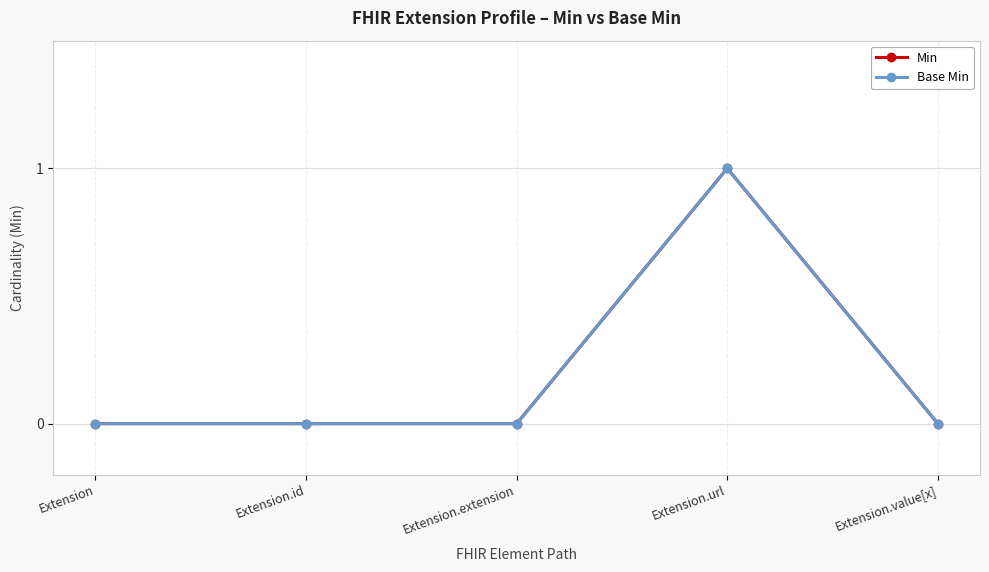

Does the chart display data point markers on the line(s)?

Yes